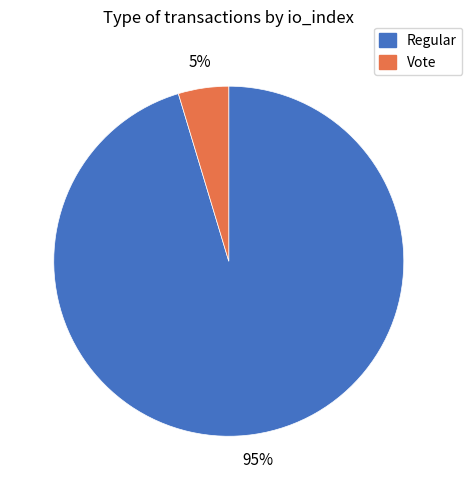

The Regular slice represents 95% of the pie. True or false?

True